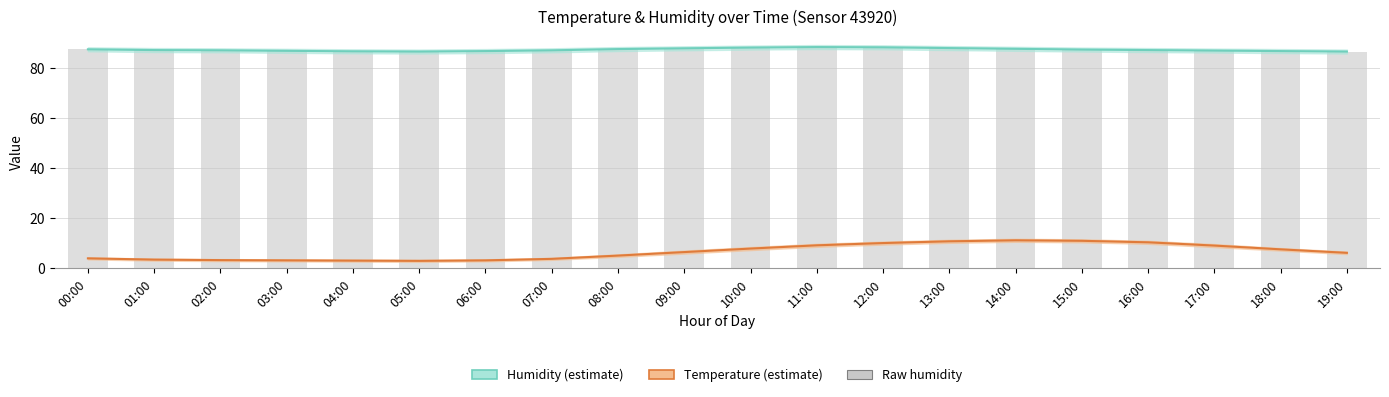

What is the total value across all series at 16:00?

184.6